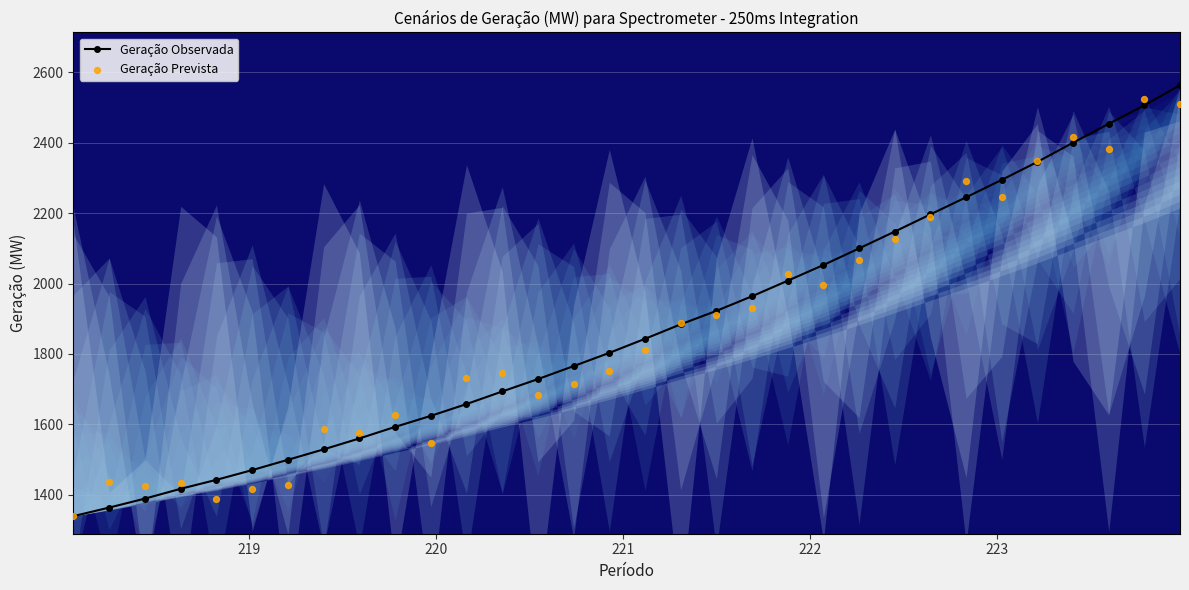

True or false: Geração Observada has more than 2 points higher than both neighbors.

False